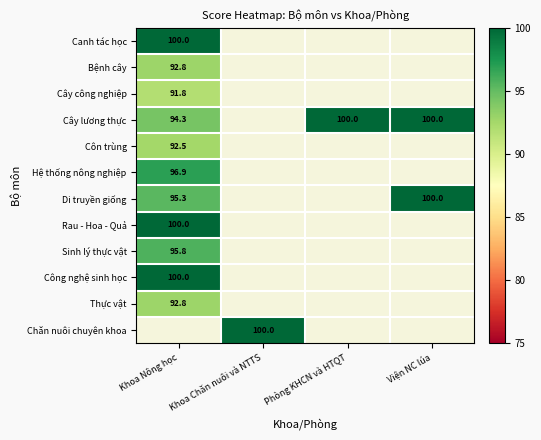

The value of Thực vật at Khoa Nông học is 92.8. True or false?

True